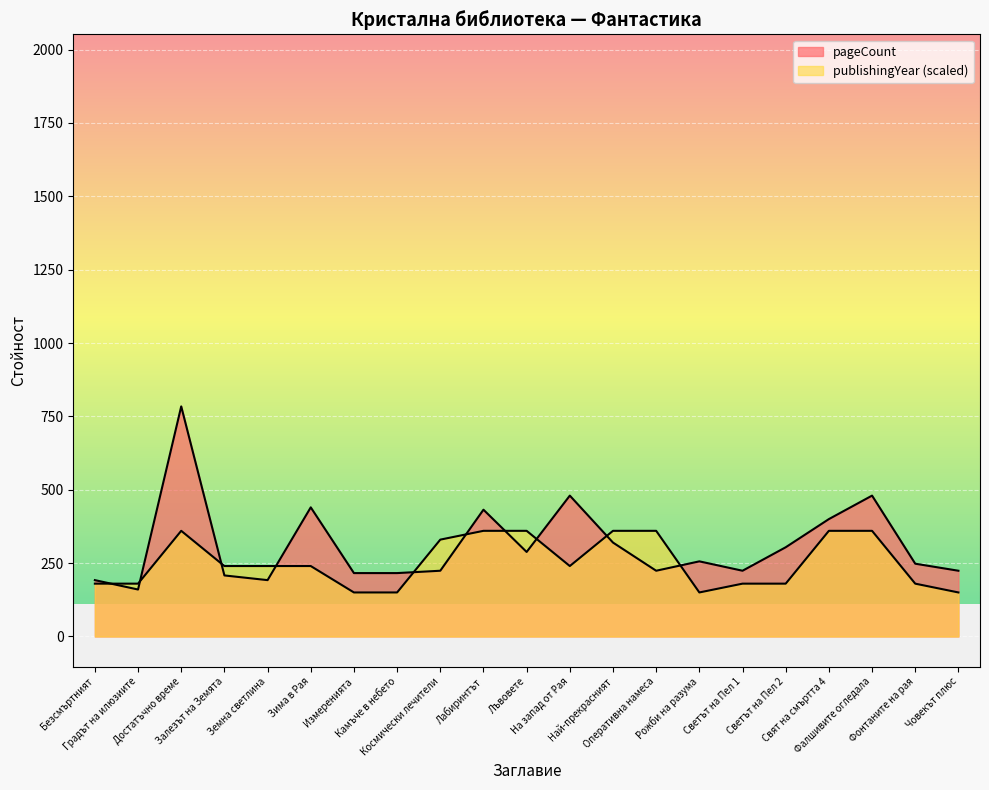

Which series has the largest total across all categories?

pageCount